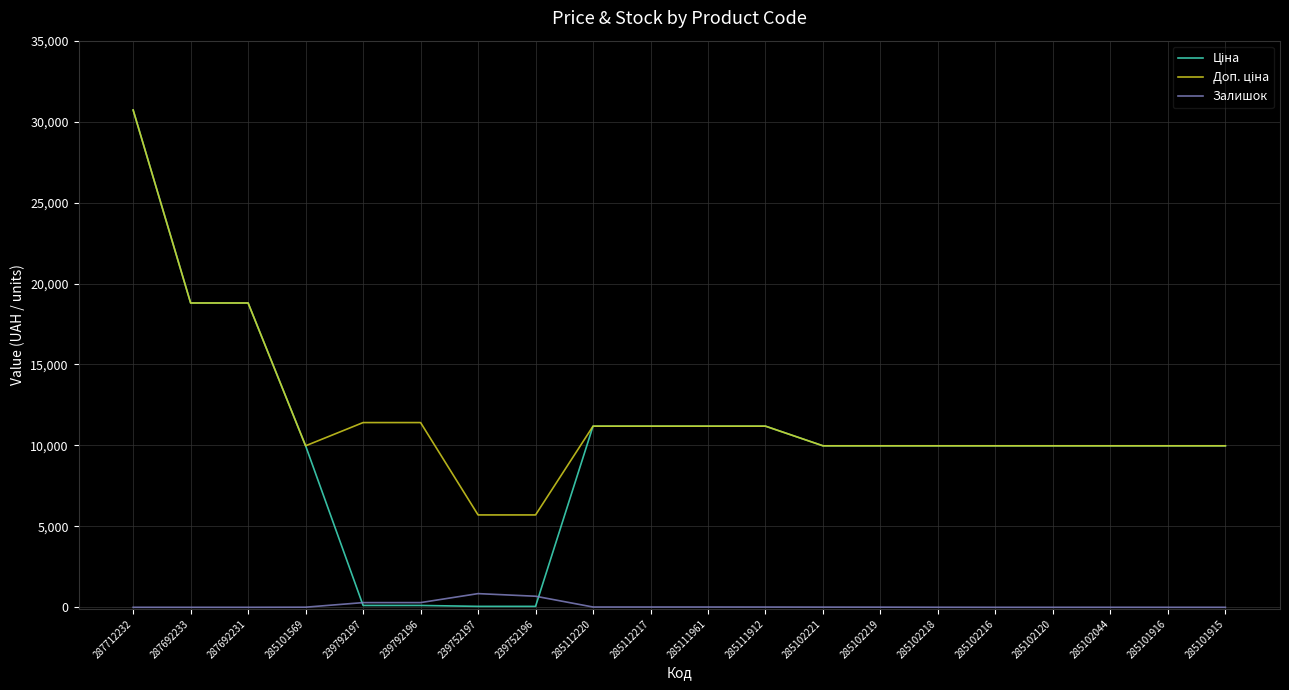

What is the spread (max minus min) of values at 285101916?

9975.0